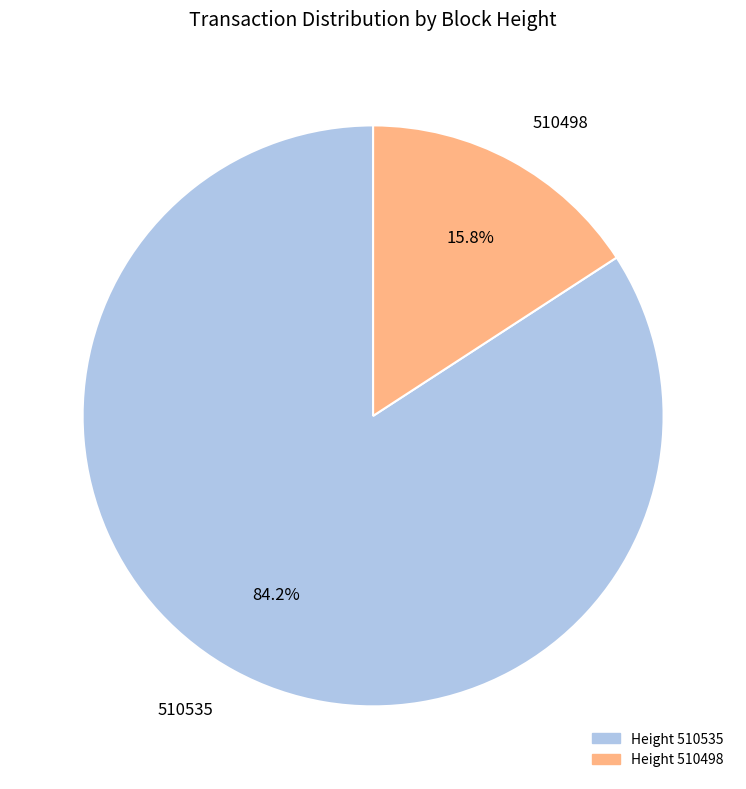

The 510498 slice represents 3% of the pie. True or false?

False